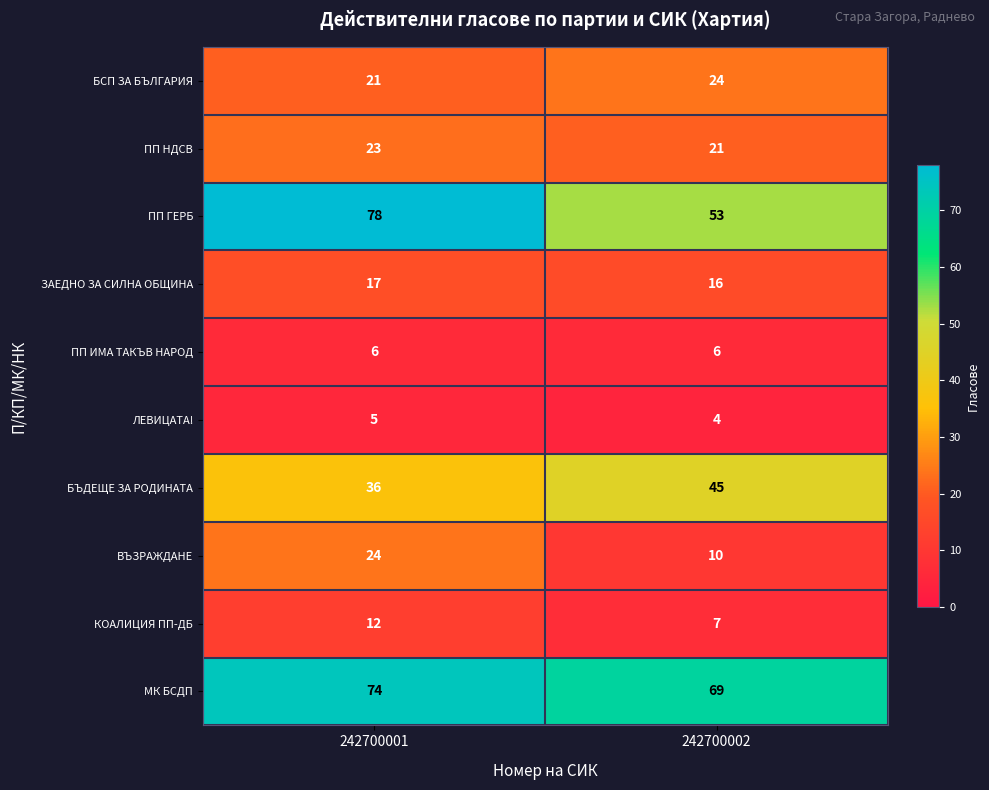

Which series has the widest spread of values?

ПП ГЕРБ